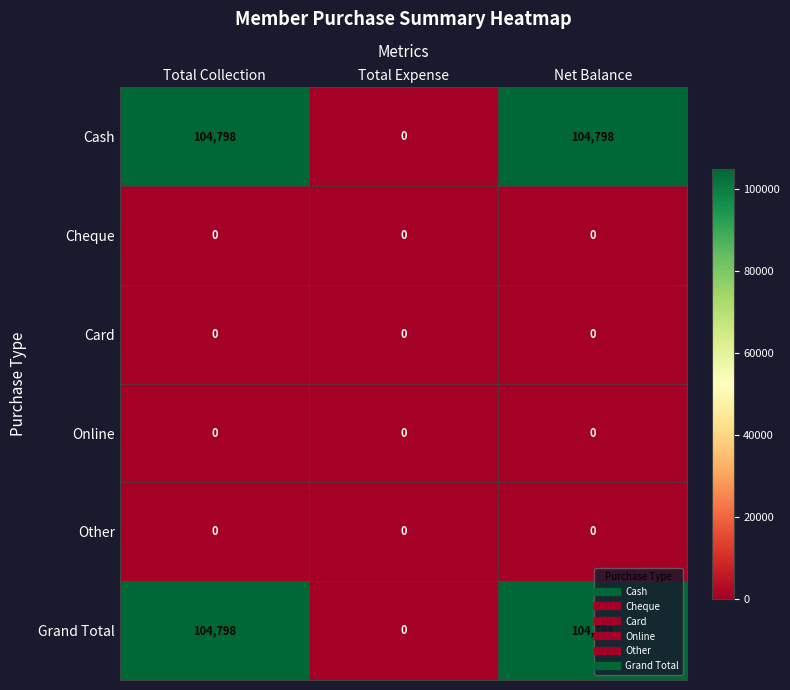

Read the Cash value at Total Collection.

104798